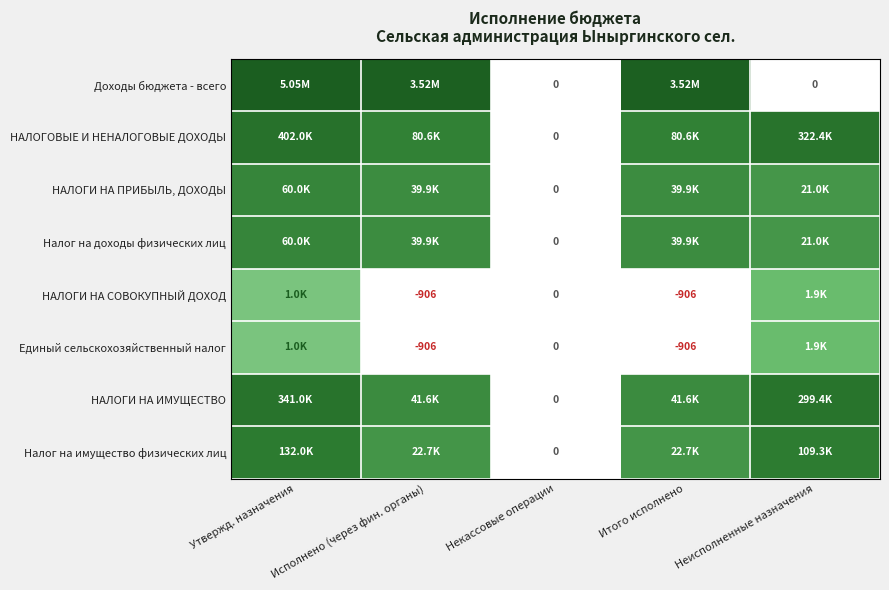

How many data points in Доходы бюджета - всего are less than 15?

2